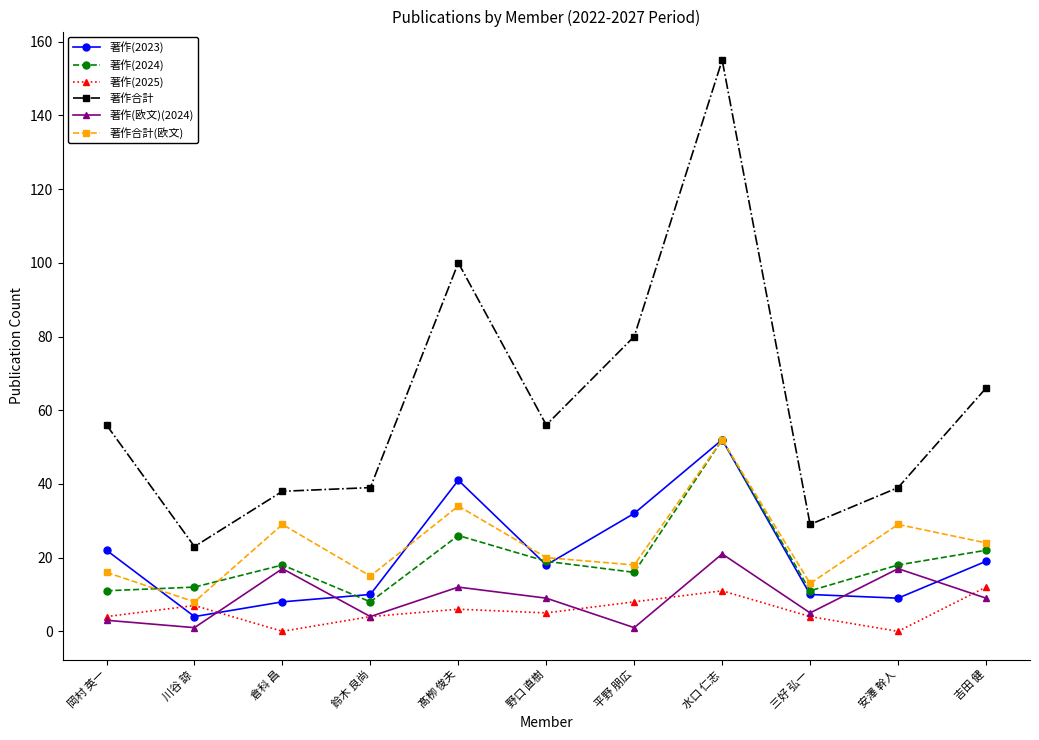

What position from the right is 鈴木 良尚?

8